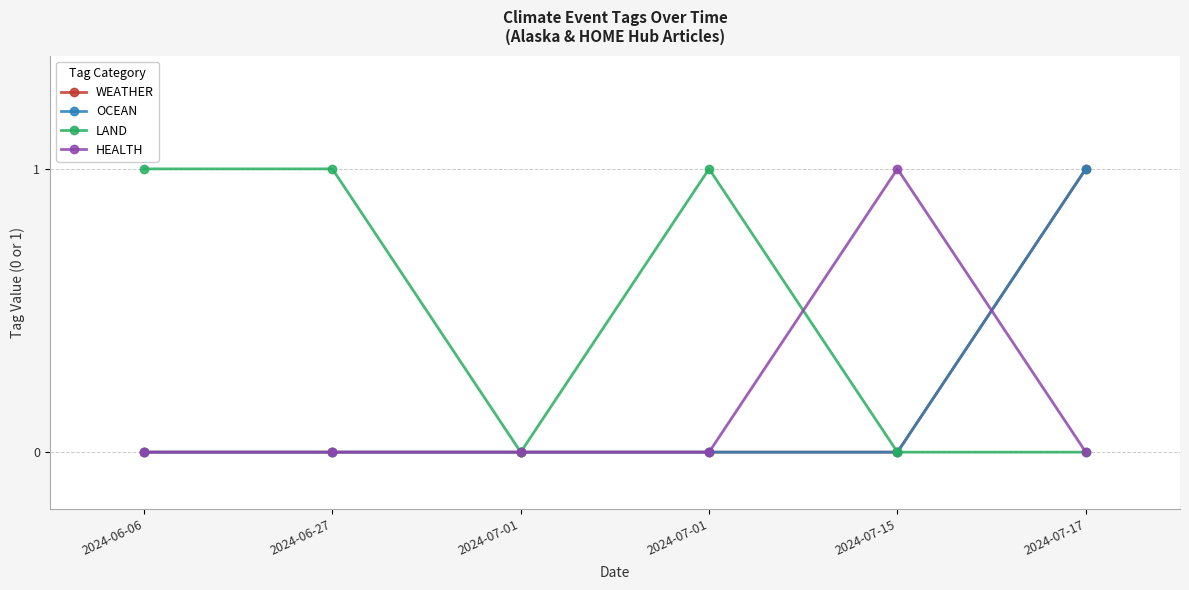

What is the greatest value displayed?

1